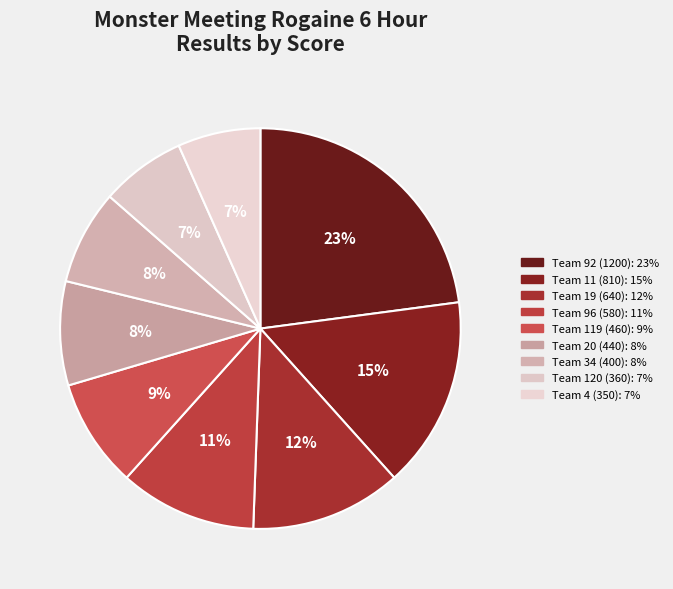

How many slices are in this pie chart?

9